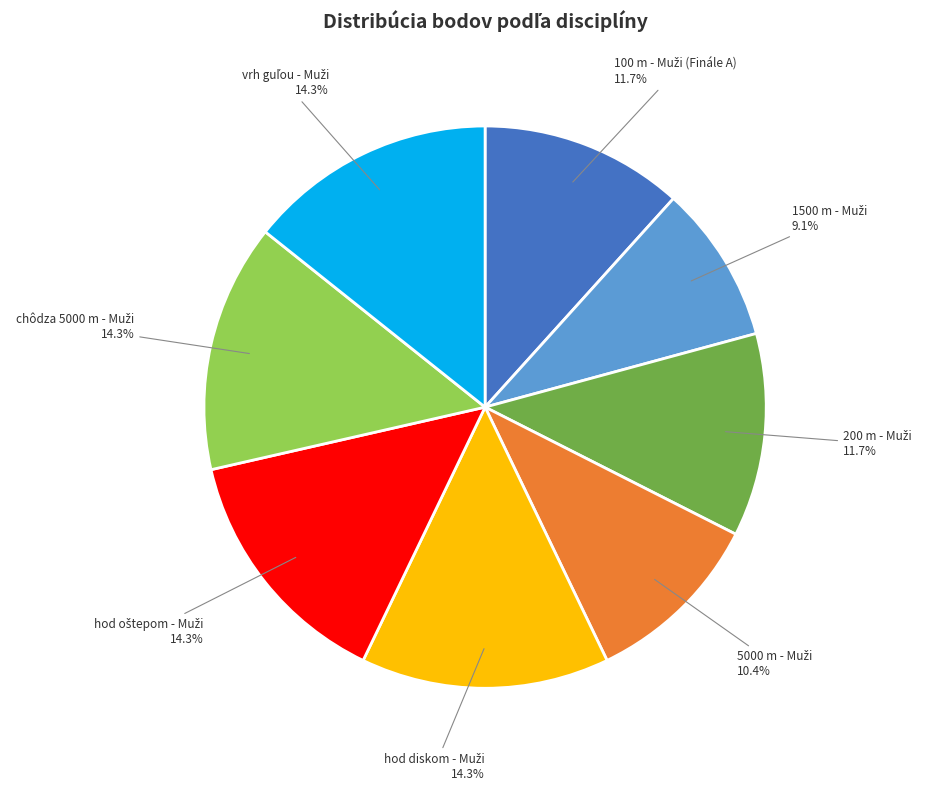

Does any single category account for the majority?

No